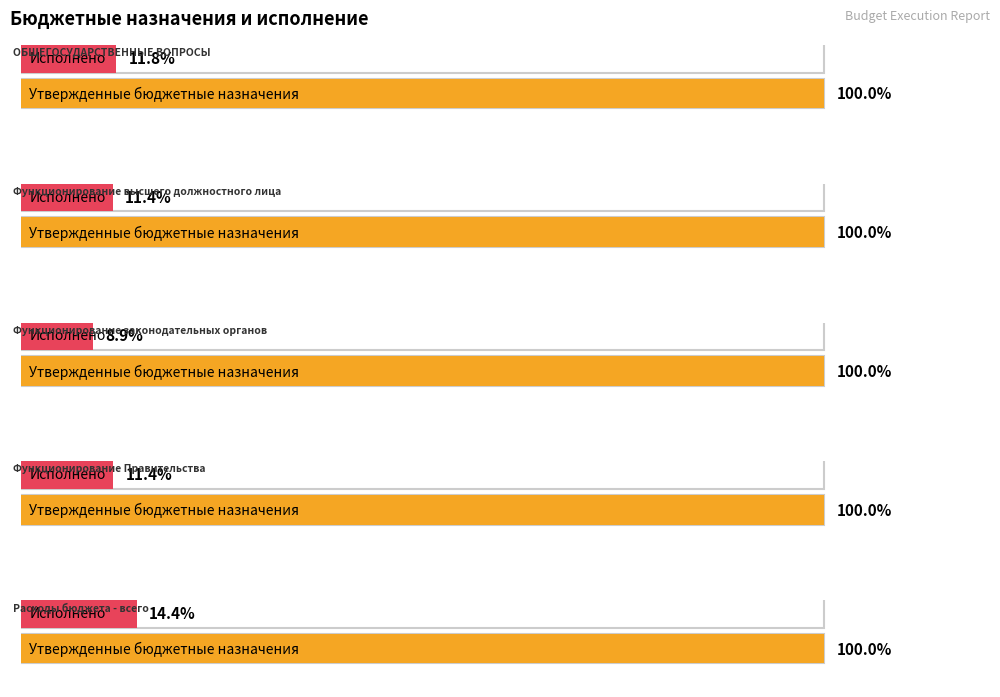

Count the number of categories in the chart.

5